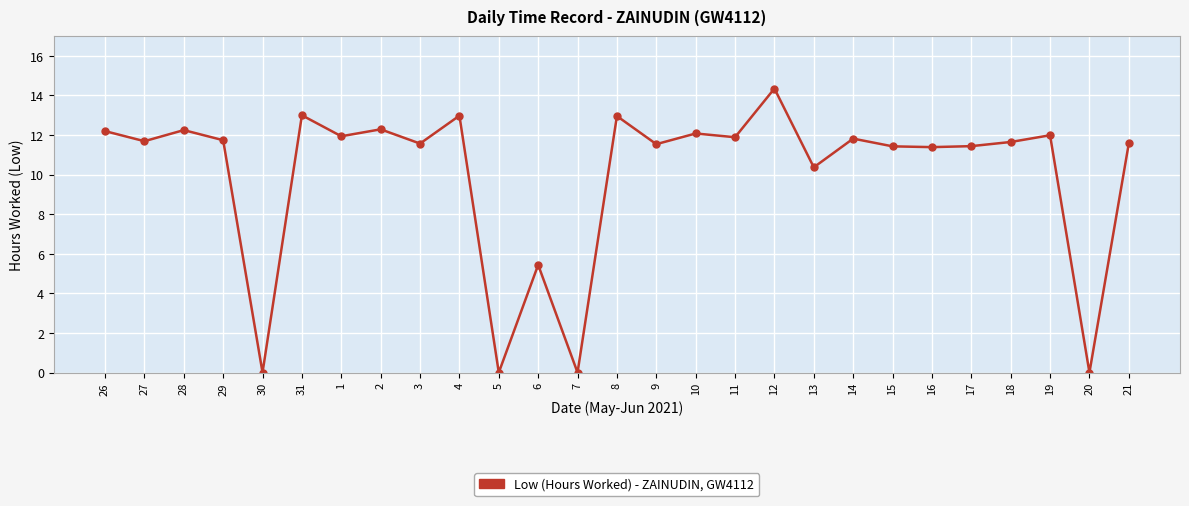

At which category does the chart reach its peak across all series?

12